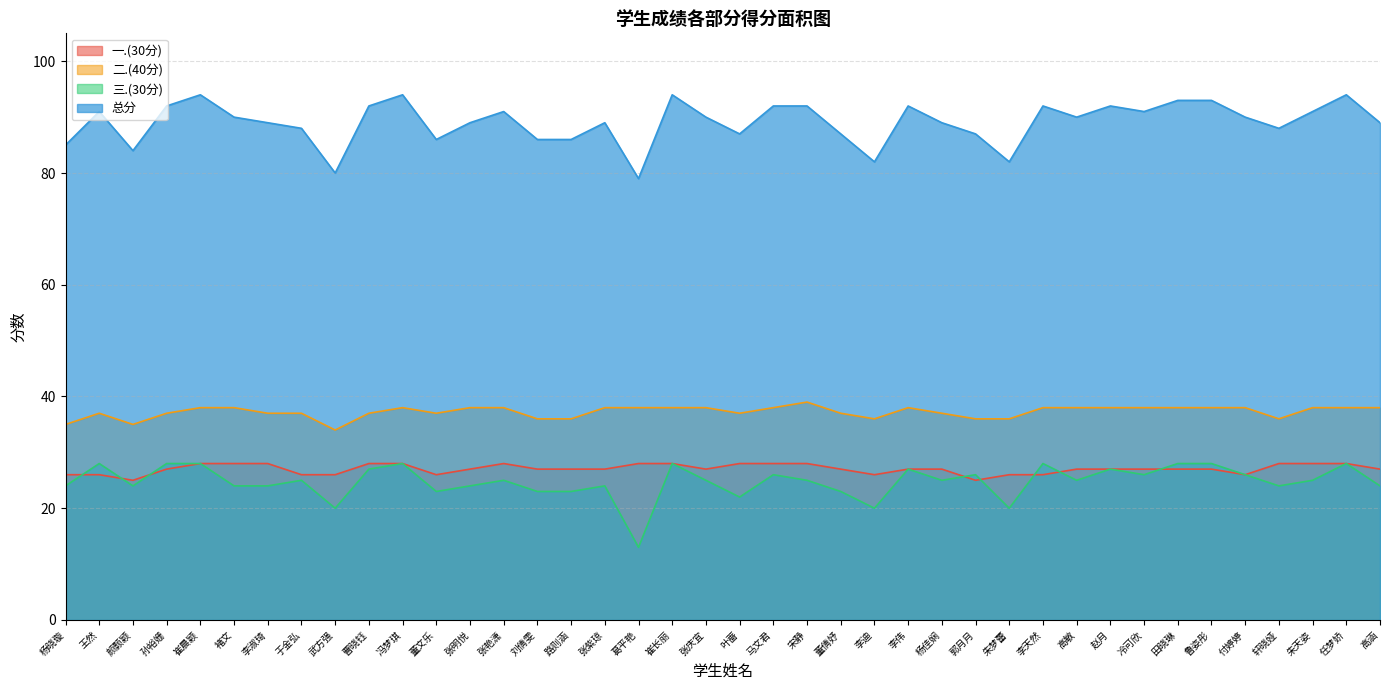

What is the spread (max minus min) of values at 李迪?

62